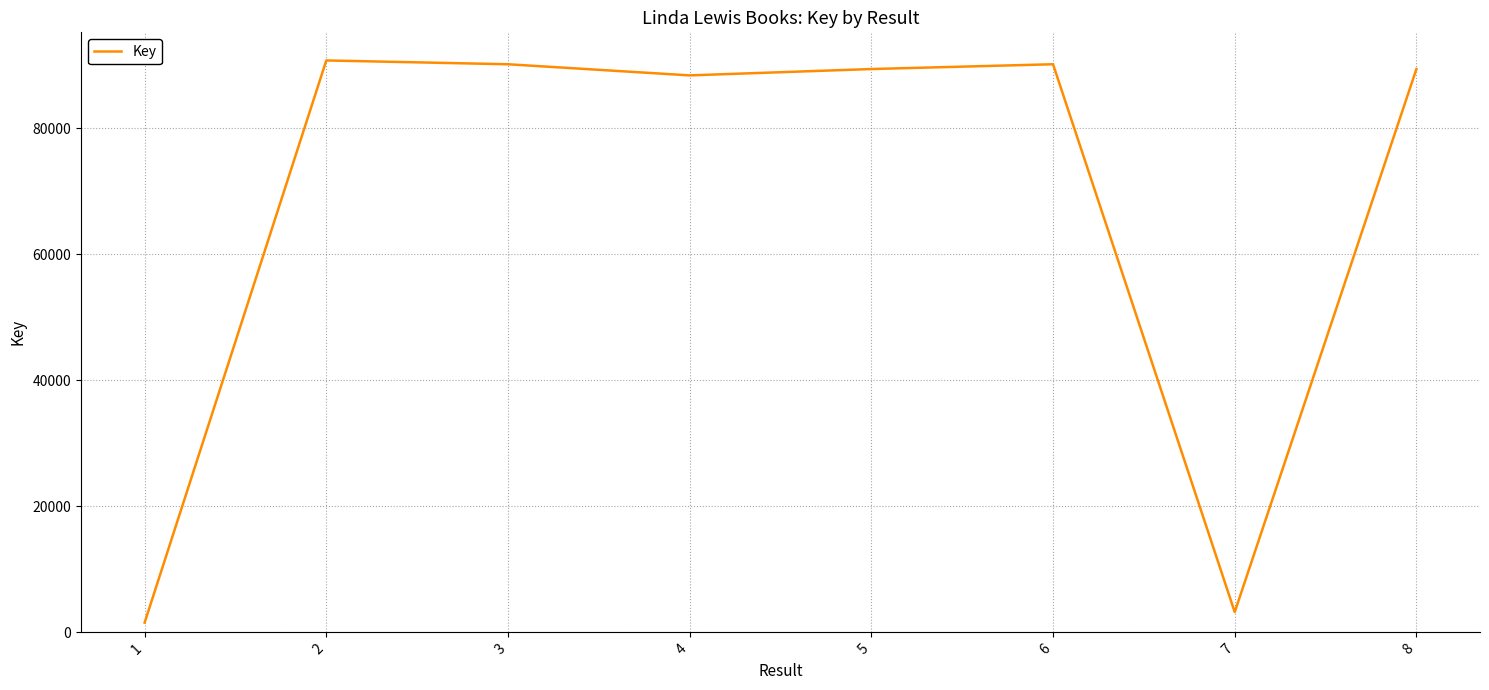

What is the sum of the values at 1 and 4?

89908